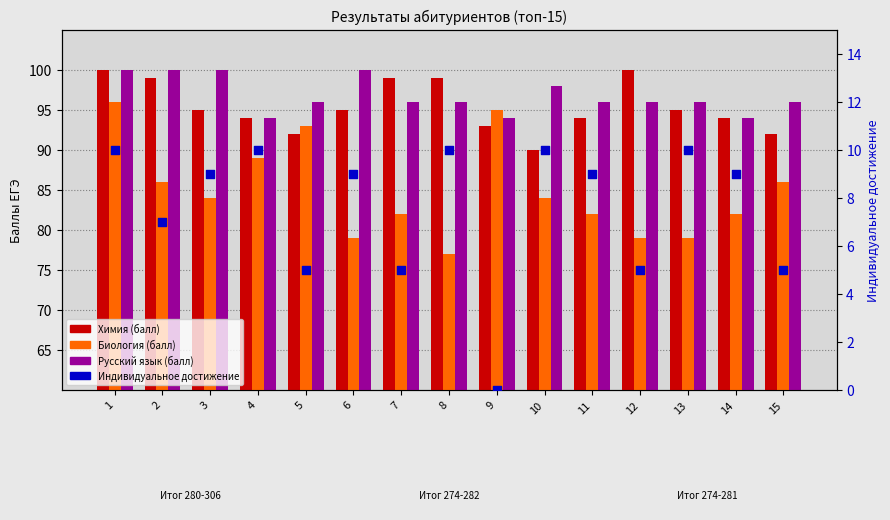

Which series has the widest spread of Y values?

Биология